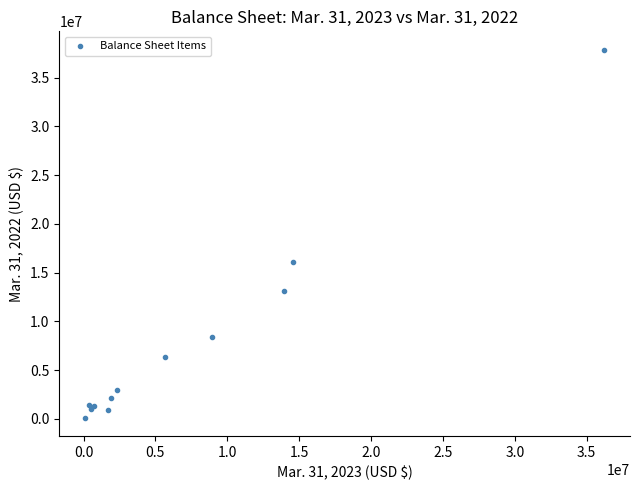

What Y value in the scatter plot is closest to 18986907?

16067753